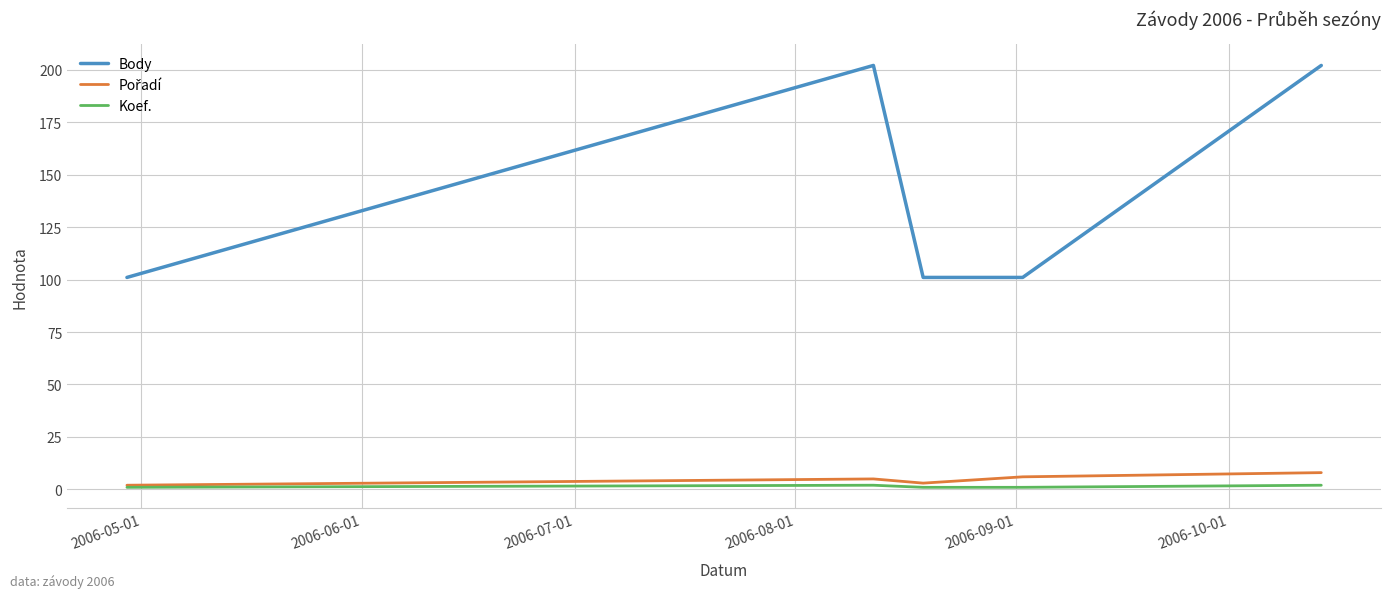

What is the greatest value displayed?

202